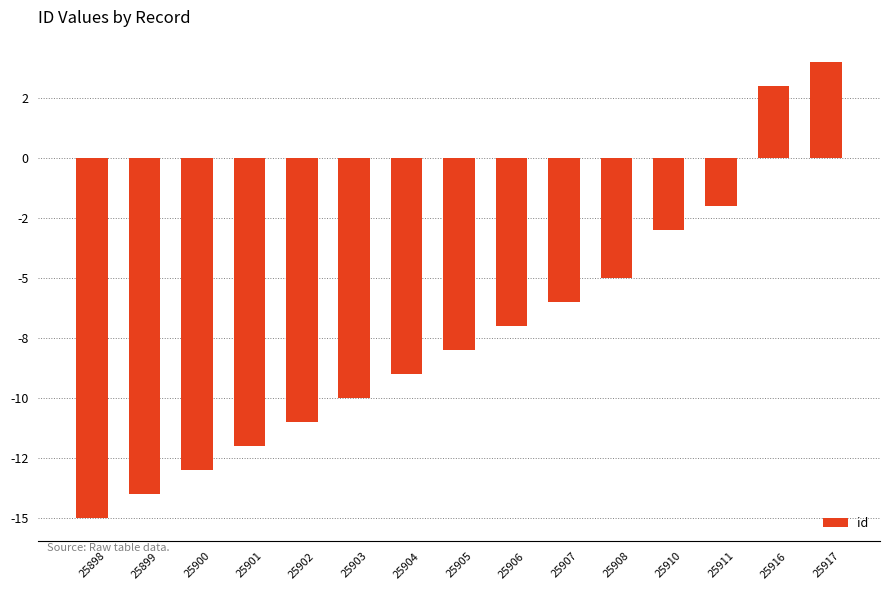

Where is the data nearest to the value -5?

25908